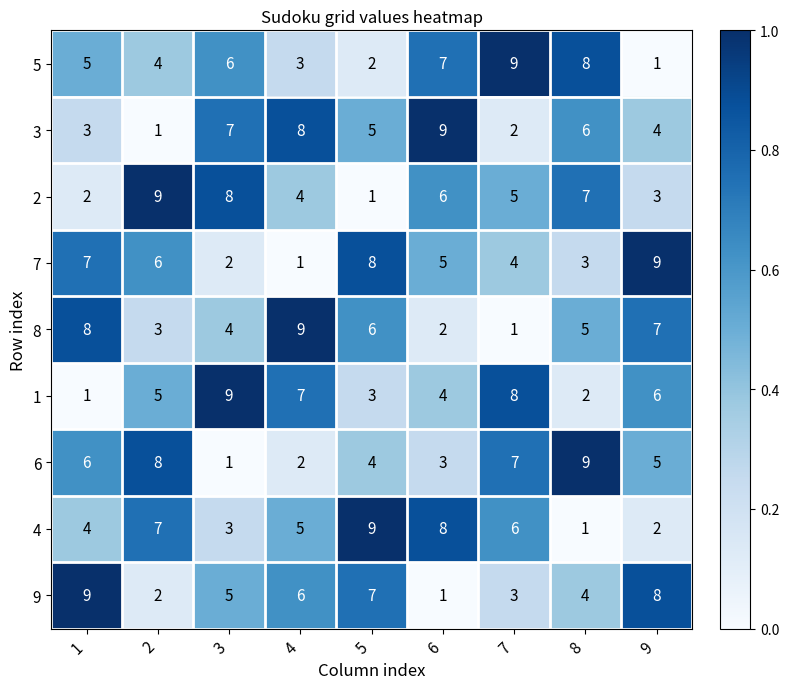

Count the 2 values in the range 3 to 7.

5